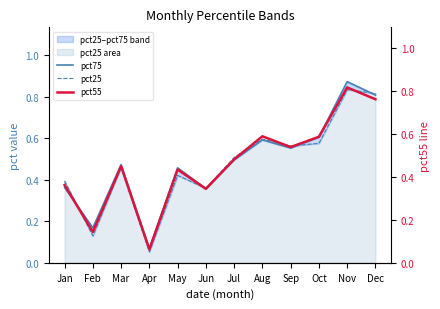

Between which two adjacent categories do pct55 and pct75 first intersect?

Jan and Feb